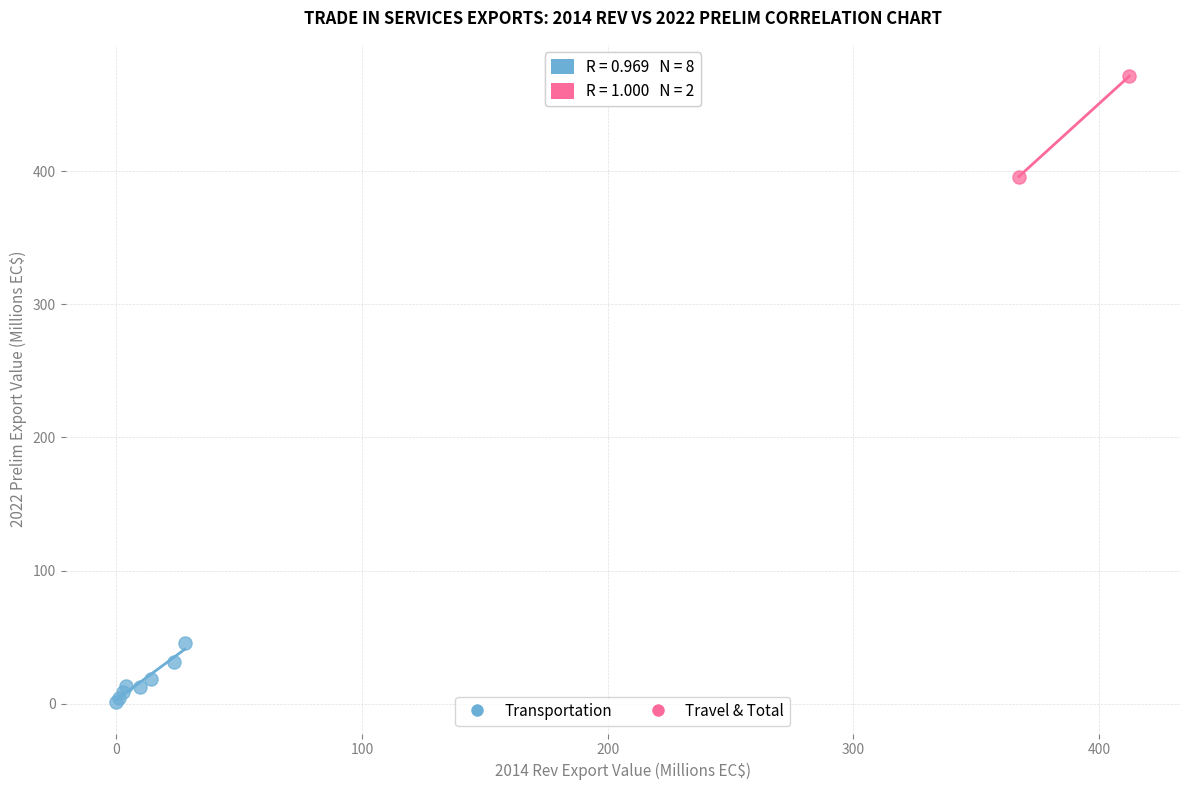

Which series reaches the maximum Y coordinate?

Travel & Total